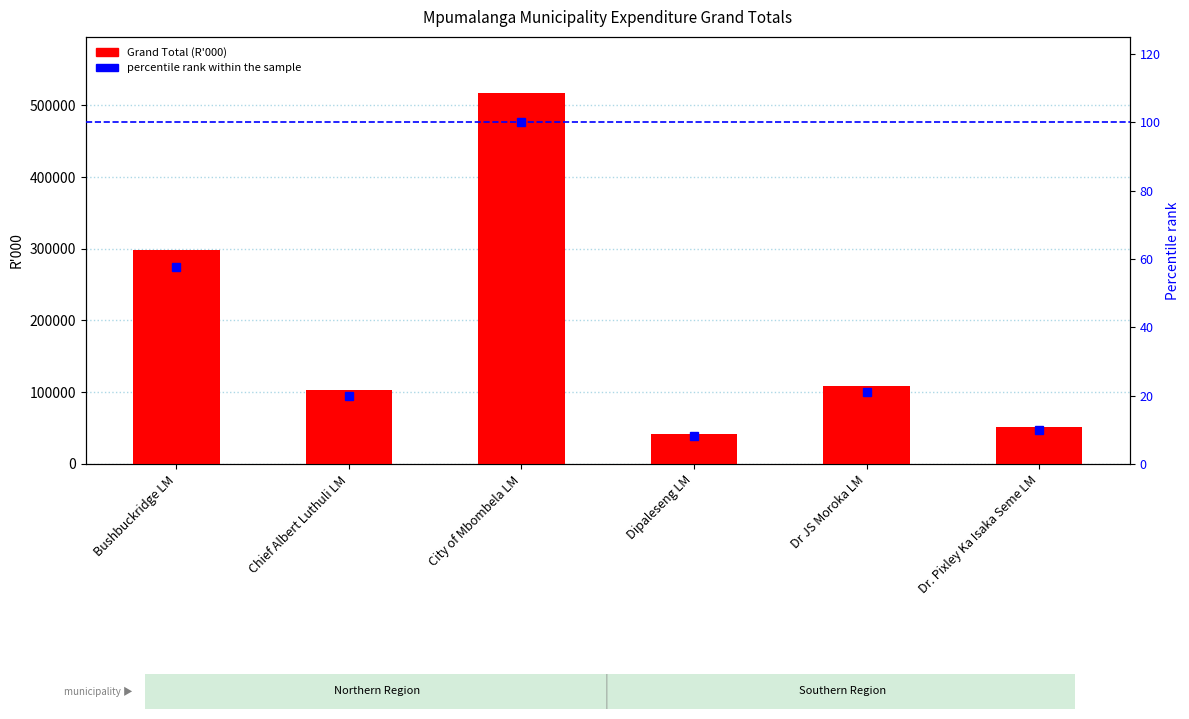

What are all the series names shown in the legend?

Grand Total (R'000), percentile rank within the sample